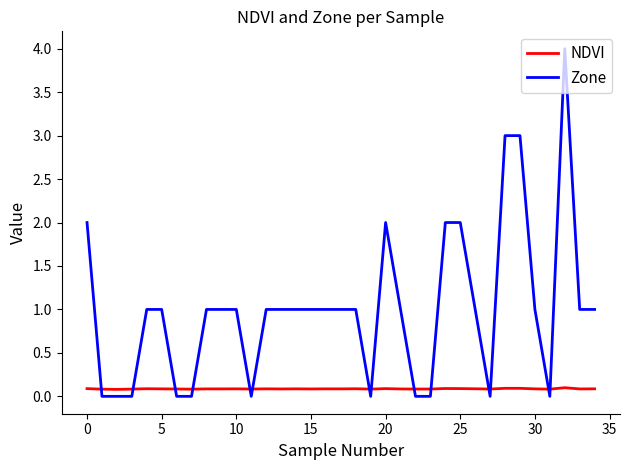

List the series in order of their peak value, lowest first.

NDVI, Zone